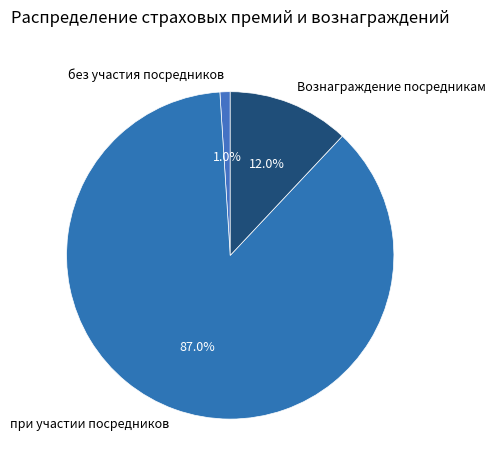

What percentage do Вознаграждение посредникам and при участии посредников together represent?

99.0%